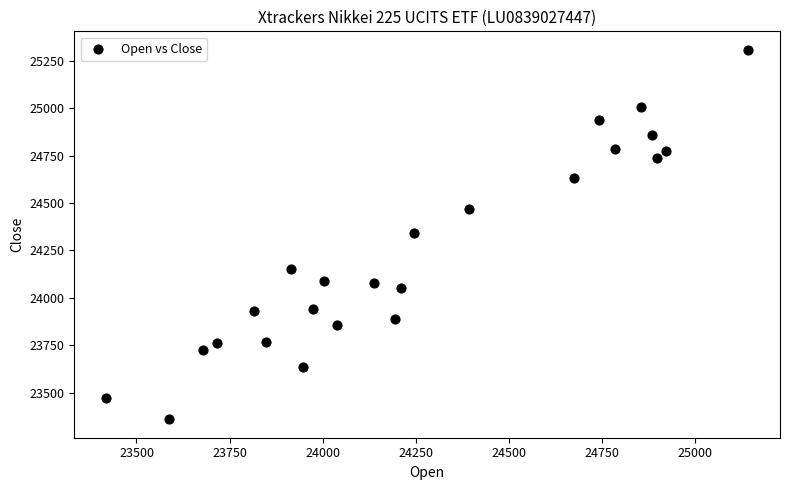

What is the range of Y values (max minus min)?

1950